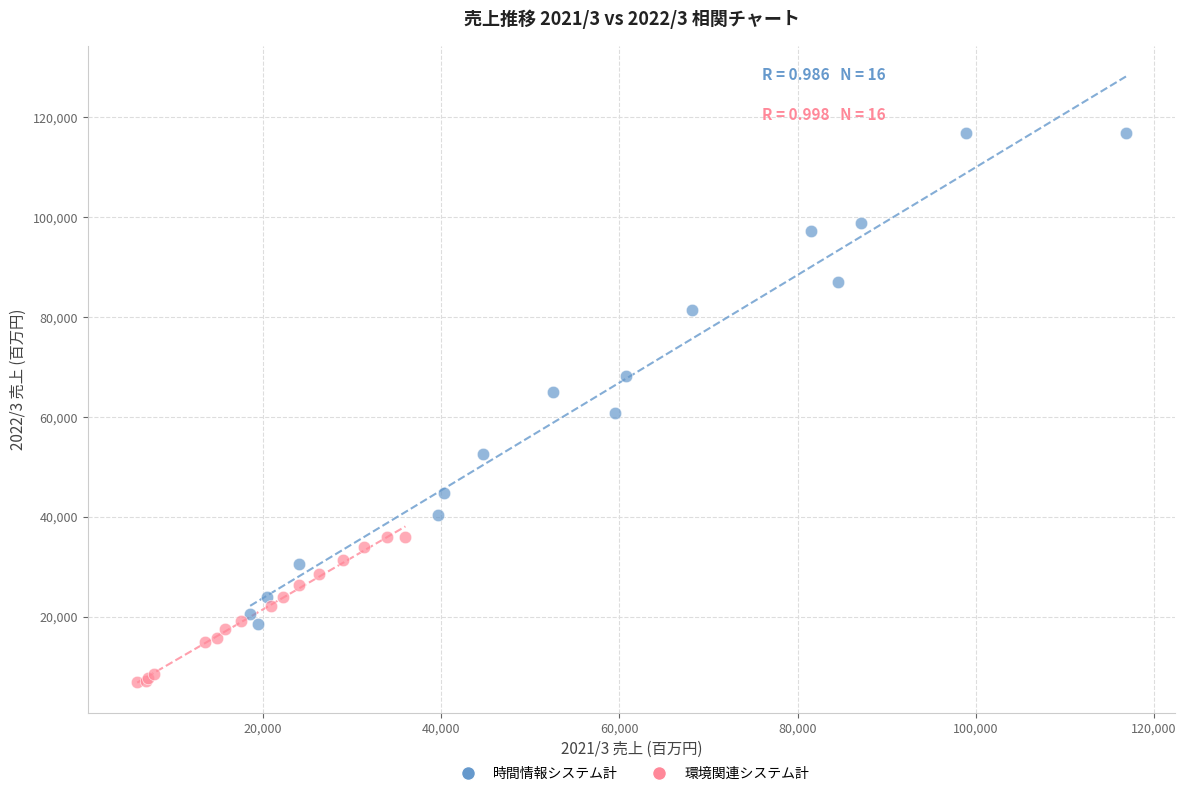

What are all the series names shown in the legend?

時間情報システム計, 環境関連システム計